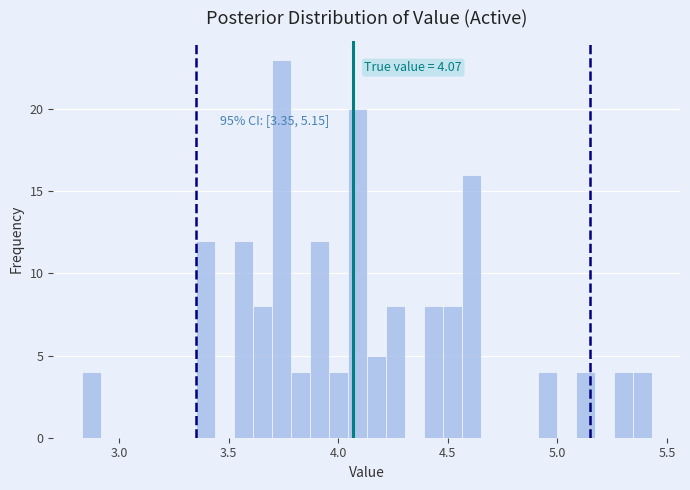

Read against the x-axis, roughly where is the centre of the tallest bar?

3.75